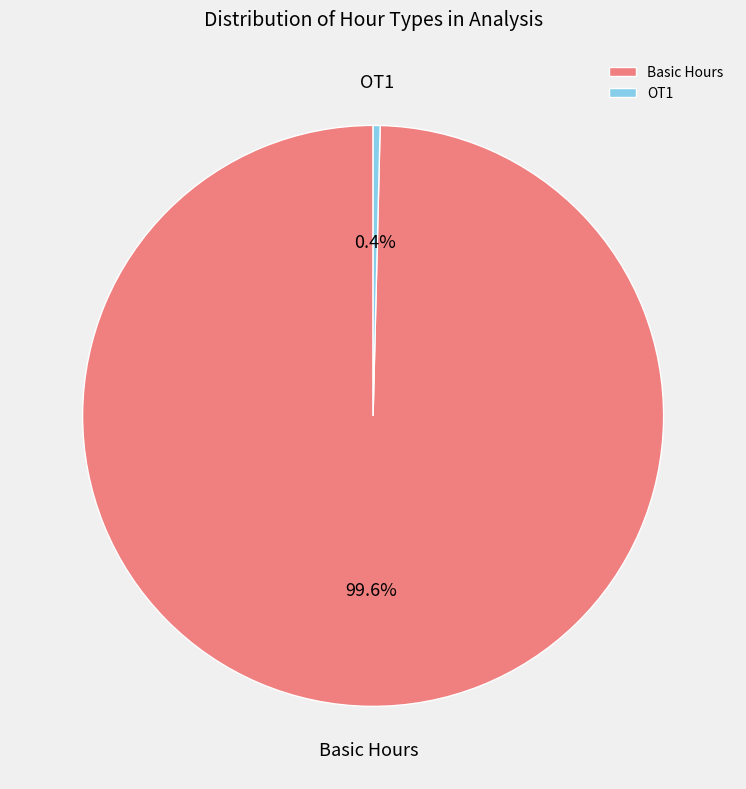

Do OT1 and Basic Hours together represent more than half of the pie?

Yes